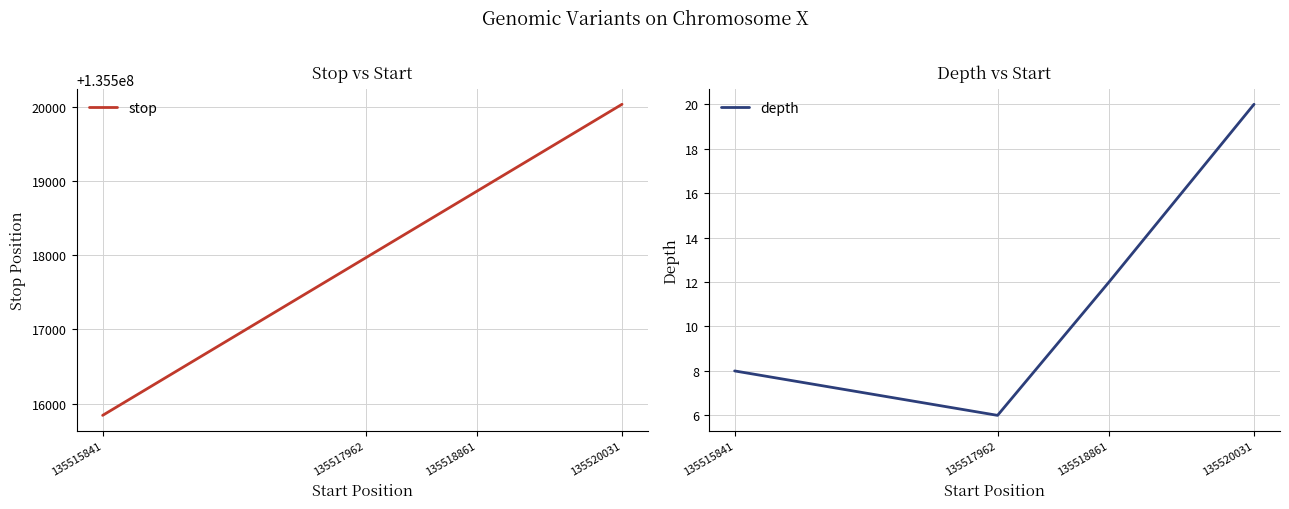

Count the depth values in the range 8 to 20.

3